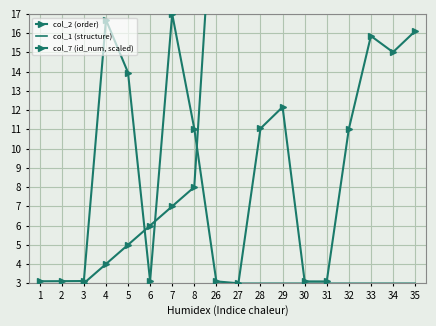

Reading right to left, list all the values displayed in this chart.

col_2 (order): 35.0	34.0	33.0	32.0	31.0	30.0	29.0	28.0	27.0	26.0	8.0	7.0	6.0	5.0	4.0	3.0	2.0	1.0
col_1 (structure): 3.0	3.0	3.0	3.0	3.0	3.0	3.0	3.0	3.0	3.0	2.0	2.0	2.0	2.0	2.0	2.0	2.0	2.0
col_7 (id_num, scaled): 16.1	15.0	15.9	11.0	3.1	3.1	12.2	11.0	3.0	3.1	11.0	17.0	3.1	14.0	16.7	3.1	3.1	3.1